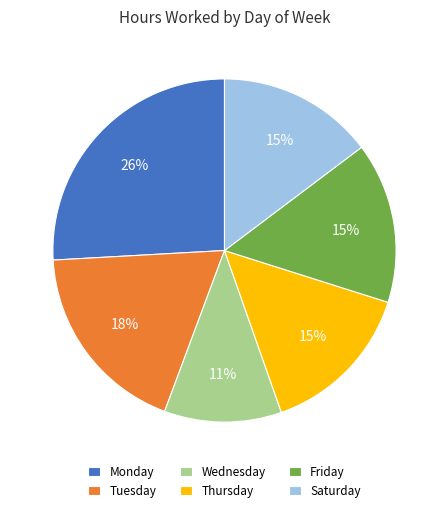

Which slice is the largest?

Monday